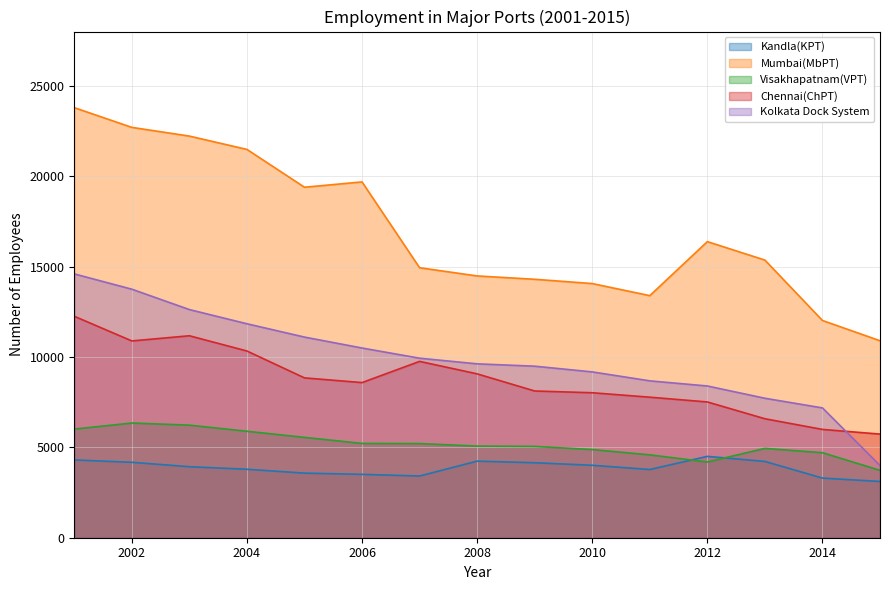

Which series has the widest spread of values?

Mumbai(MbPT)